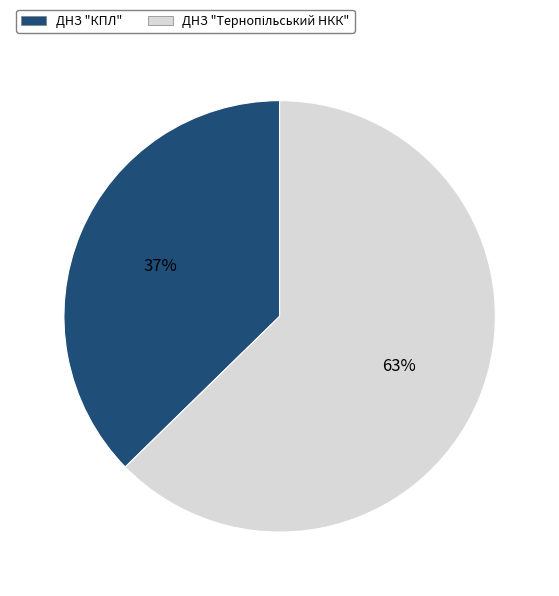

Is ДНЗ "КПЛ" the majority of the pie?

No